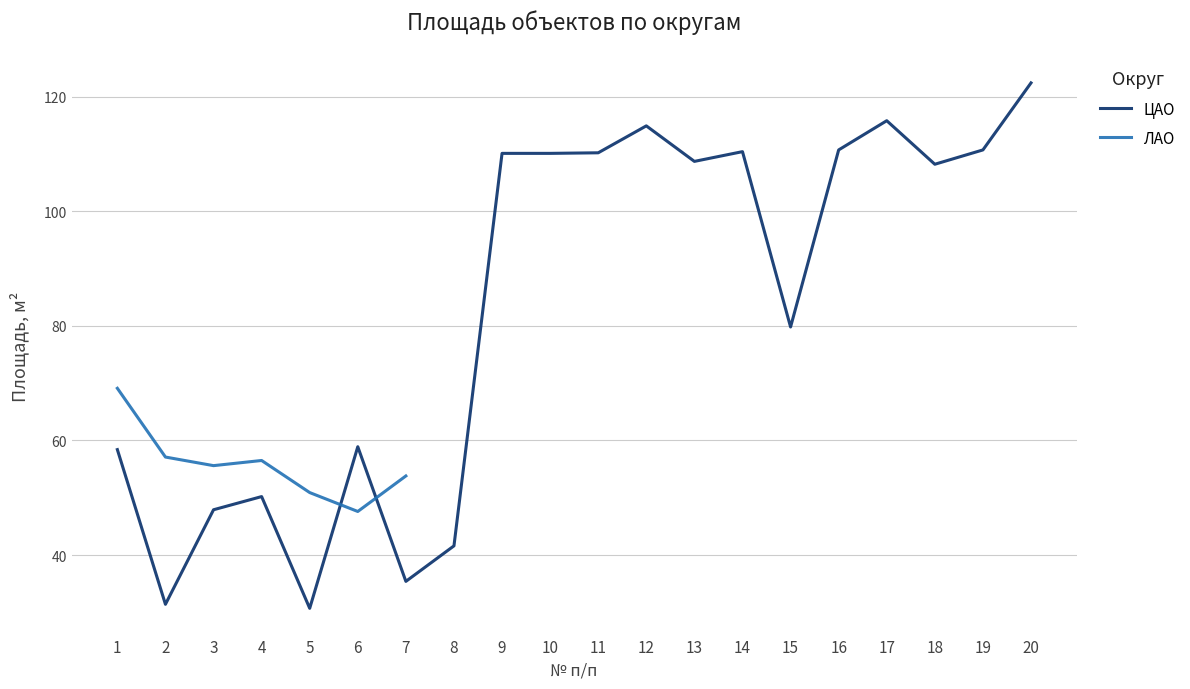

What is the value of the ЛАО point at the 6th from the left?

47.6